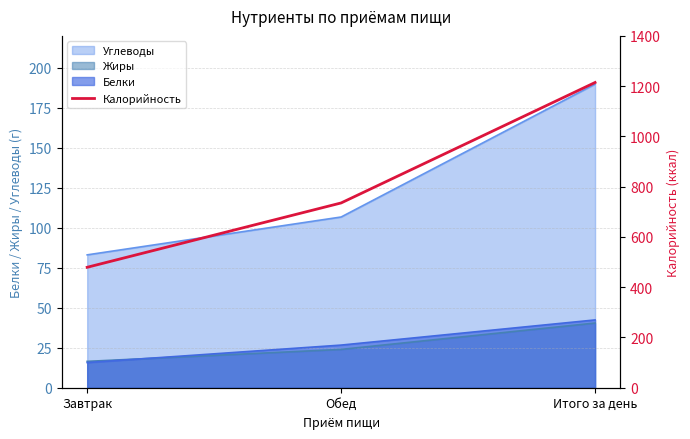

List the labels in order of value, largest first.

Итого за день, Обед, Завтрак